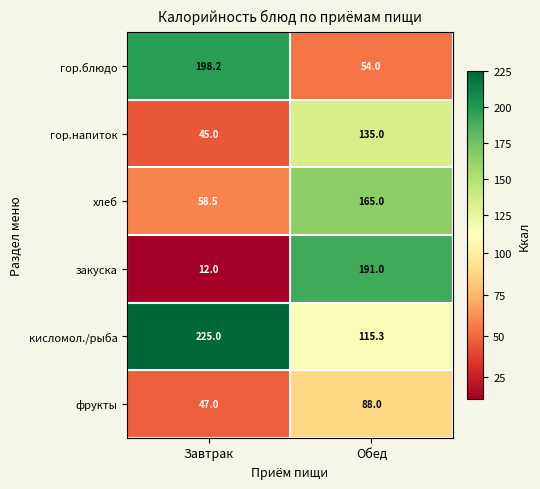

What is the minimum value for гор.напиток?

45.0